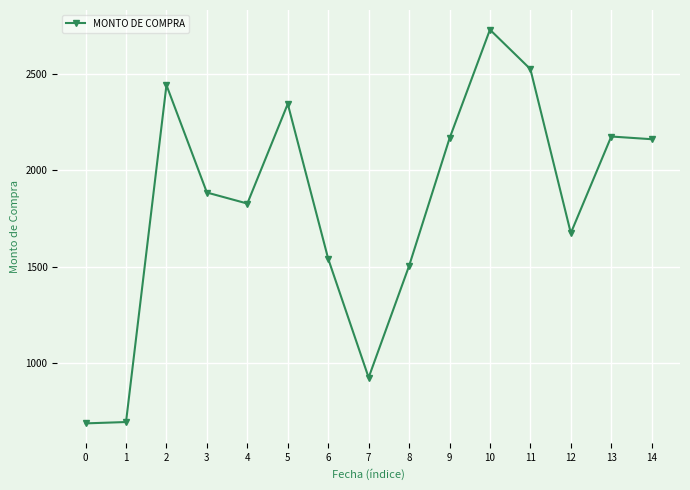

What is the approximate value at 10, to the nearest 50?

2750